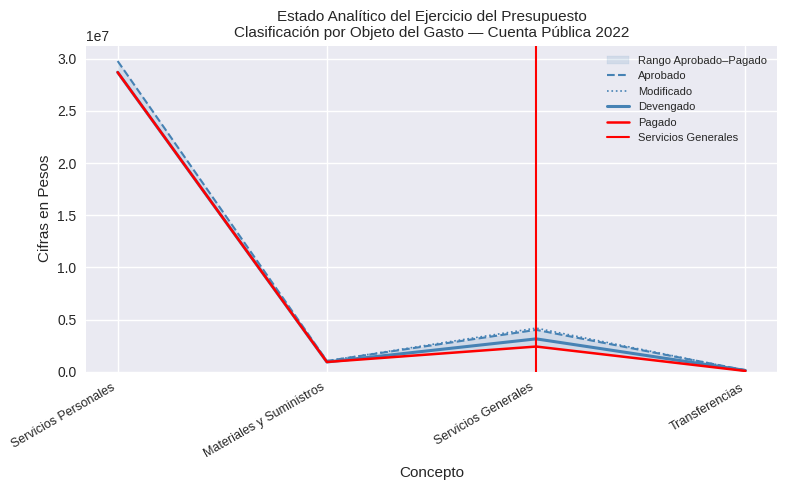

What value does the Modificado series have at Servicios Generales, to the nearest 100?

4184600